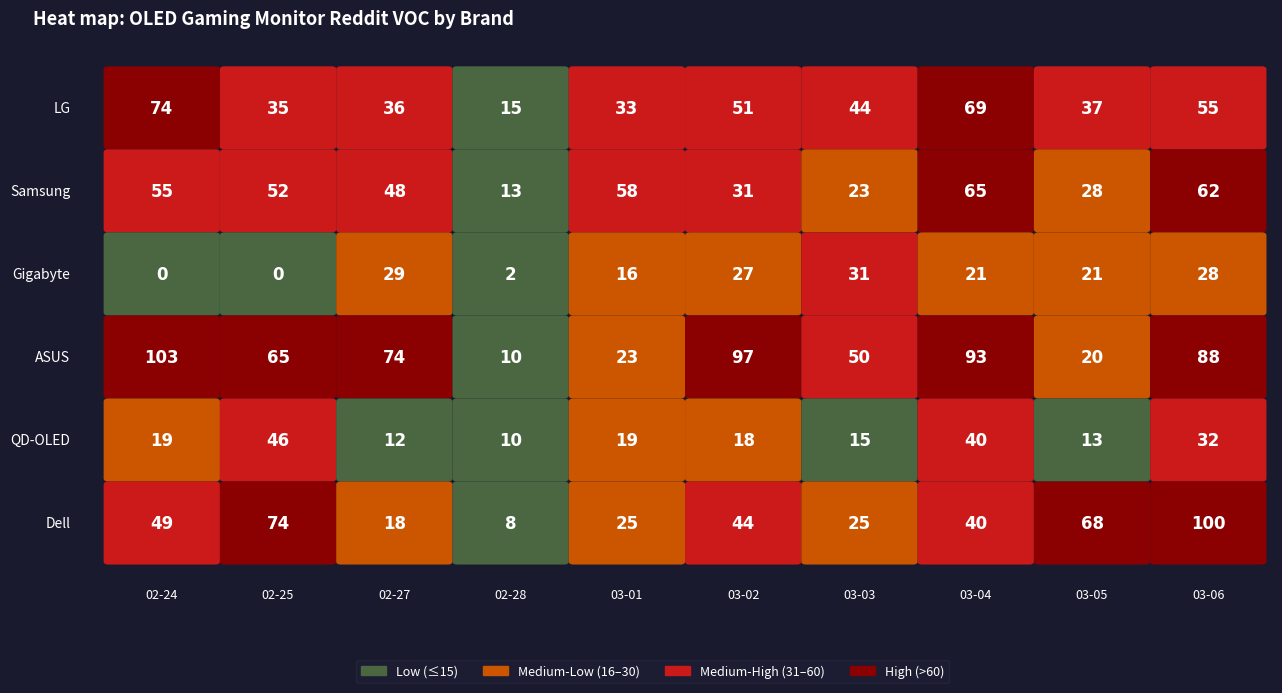

Is the value of LG at 2025-02-24 greater than the value of Dell at 2025-03-01?

Yes